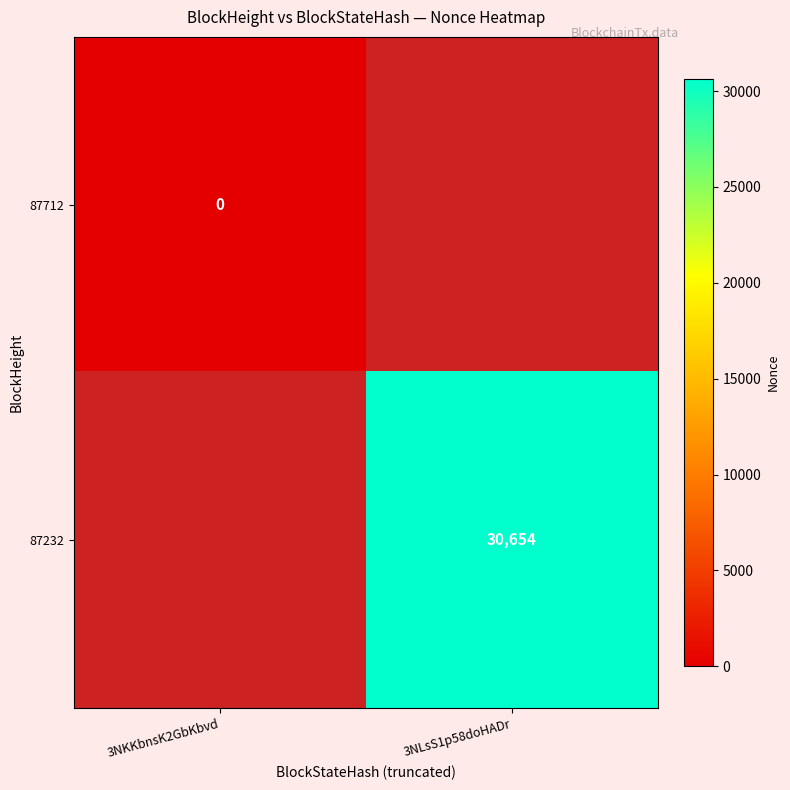

At which category does the chart reach its peak across all series?

3NLsS1p58doHADr